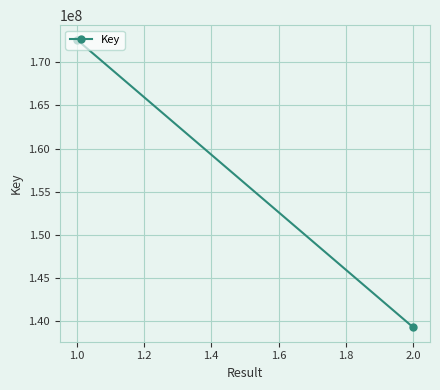

What is the average value?

155960628